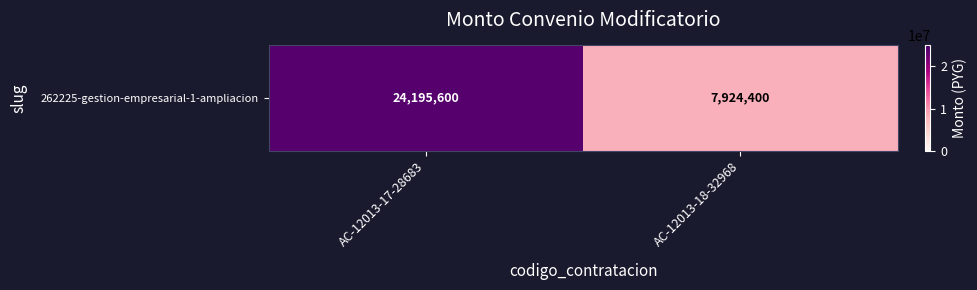

Which label corresponds to the largest value in the chart?

AC-12013-17-28683